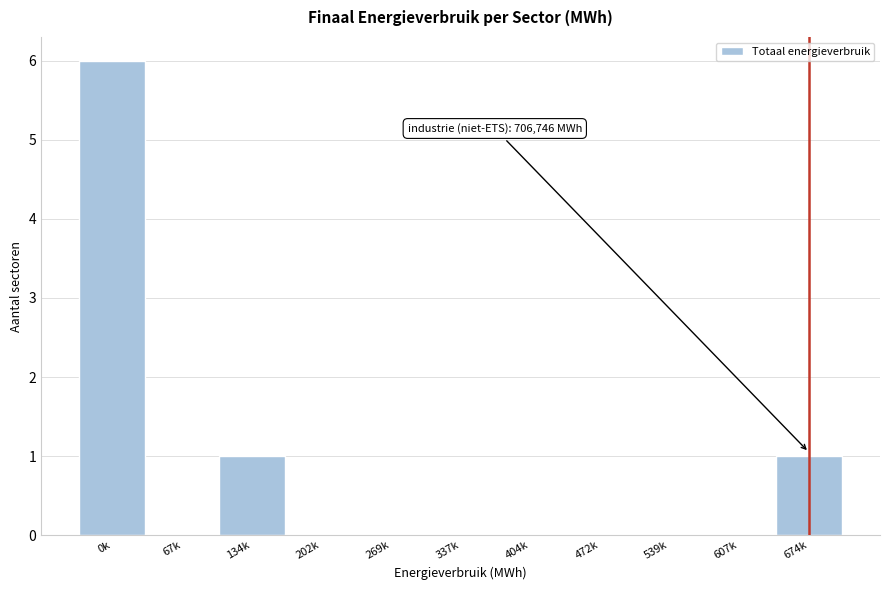

Reading left to right, what are all the values shown in this chart?

0k=6	67k=0	134k=1	202k=0	269k=0	337k=0	404k=0	472k=0	539k=0	607k=0	674k=1